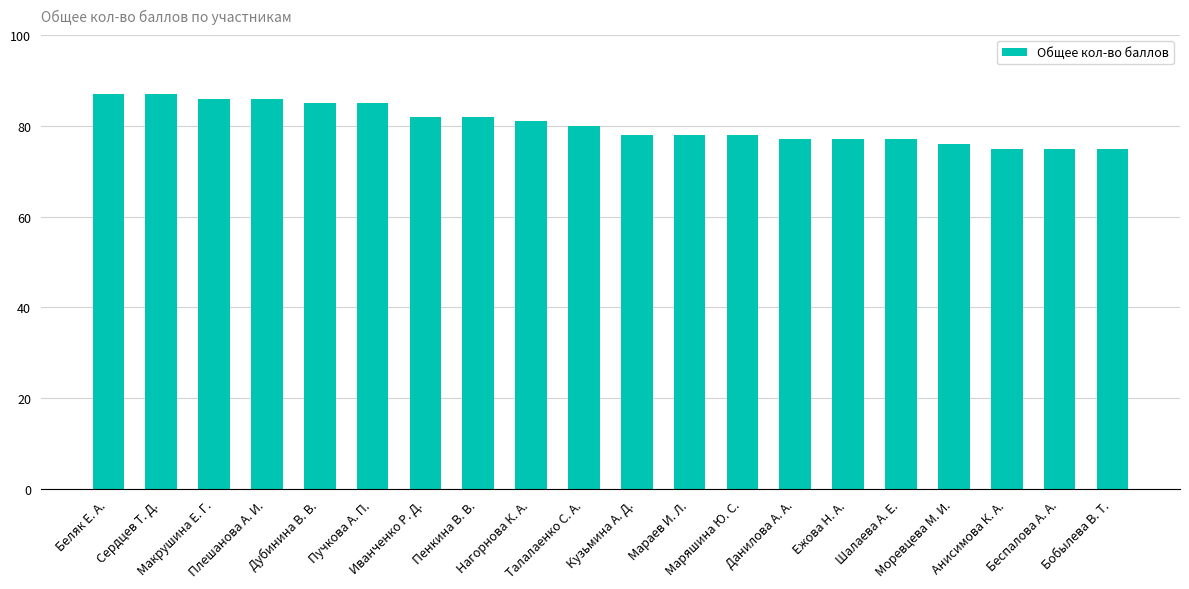

What is the average value?

80